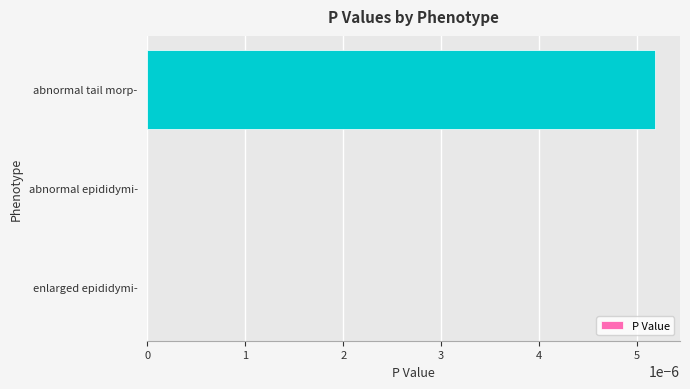

Which has a higher value, abnormal epididymi- or abnormal tail morp-?

abnormal tail morp-